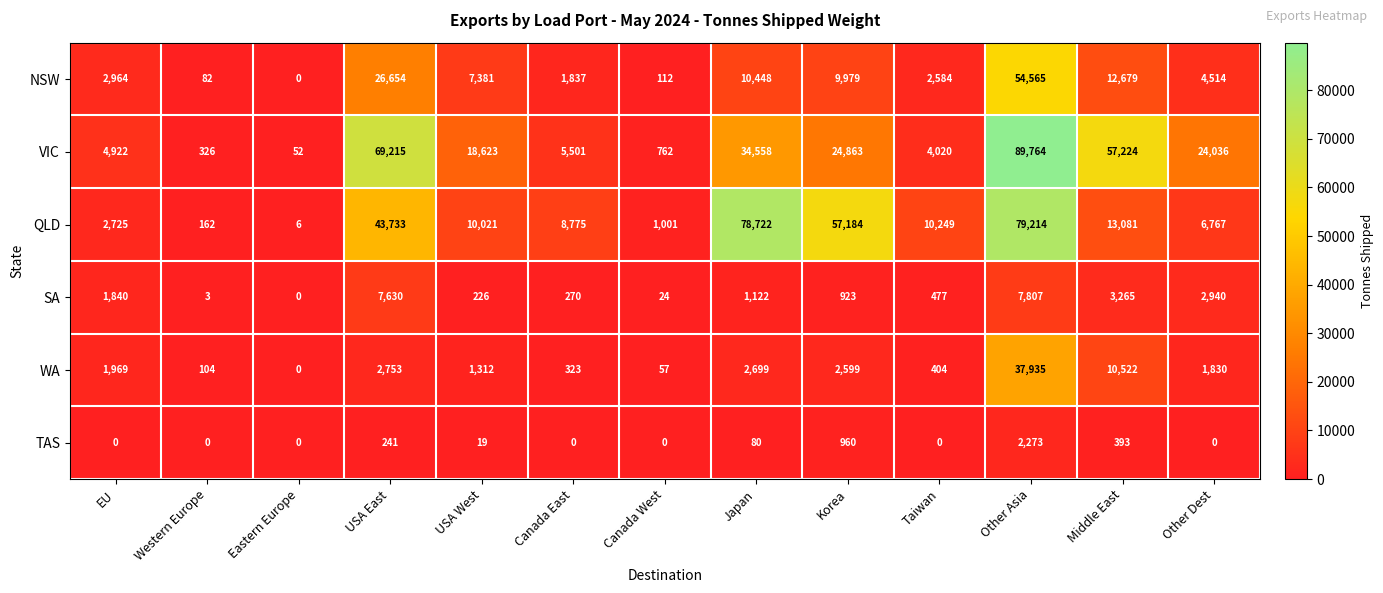

What is the difference between the maximum and minimum values in the QLD series?

79208